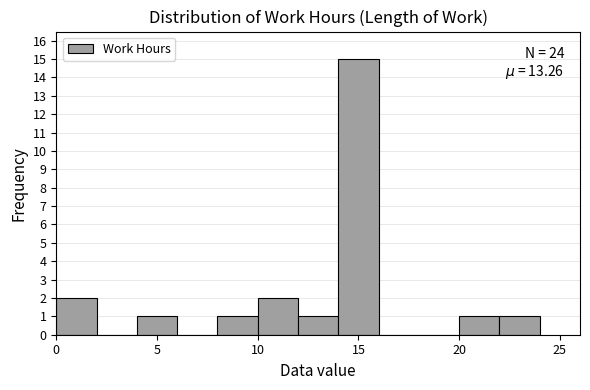

Which range on the x-axis has the tallest bar?

14 to 16